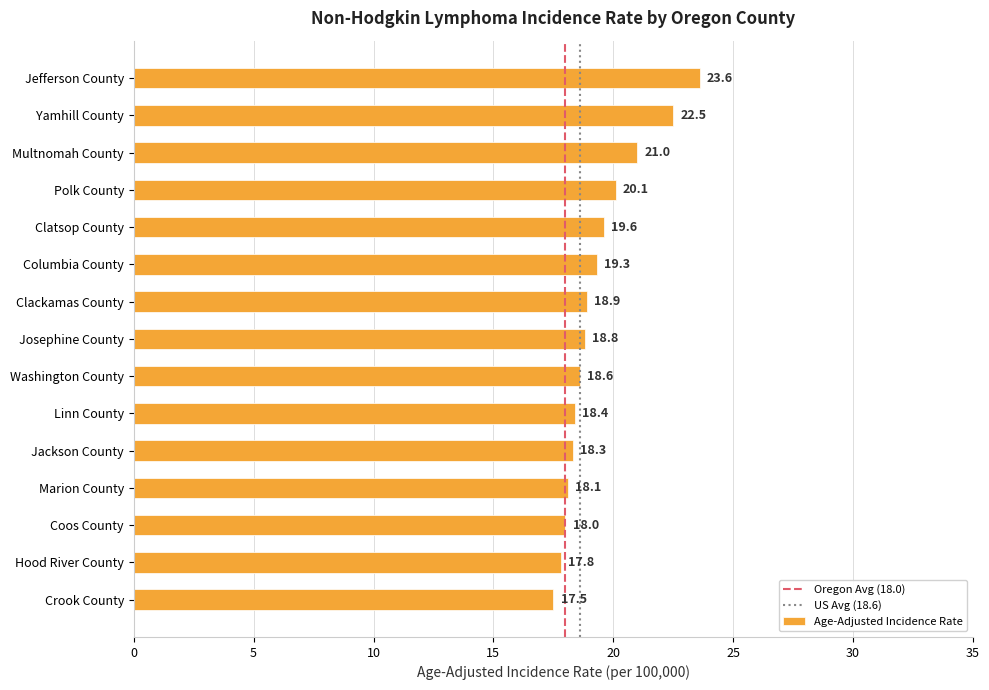

What is the change in value from Clackamas County to Crook County?

-1.4